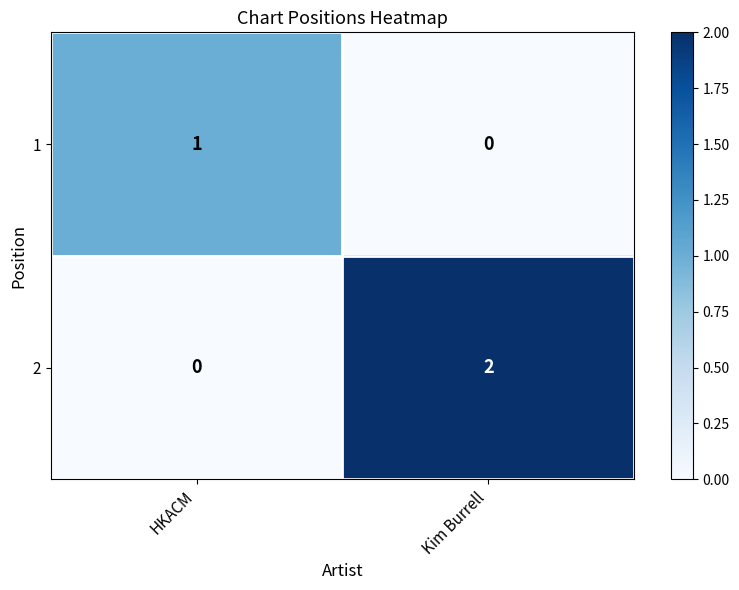

Reading left to right, what are all the values shown in this chart?

1: HKACM=1	Kim Burrell=0
2: HKACM=0	Kim Burrell=2